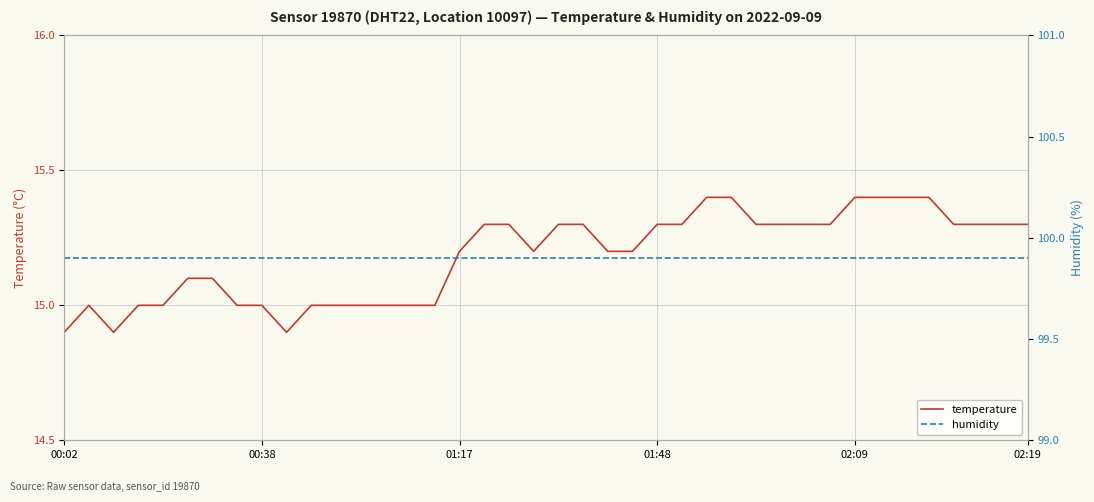

List the series in order of their overall mean, lowest first.

temperature, humidity